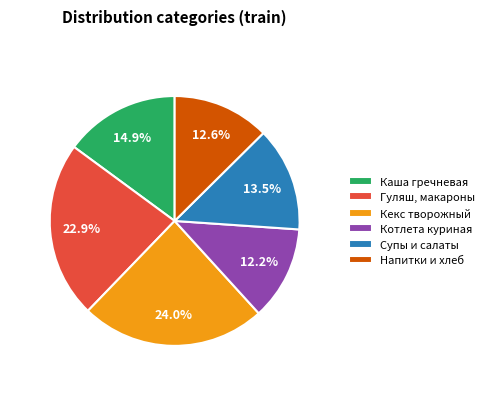

What is the largest slice in the pie chart?

Кекс творожный